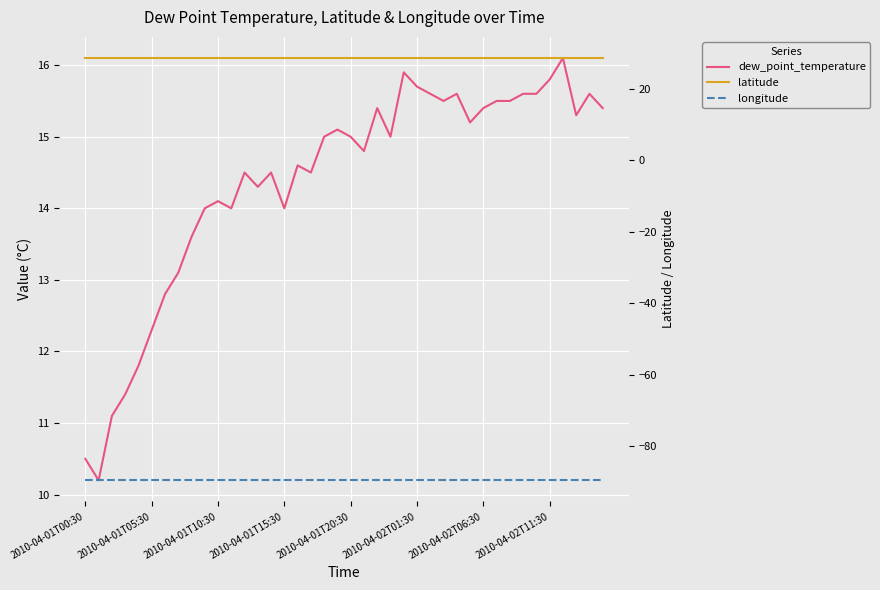

What is the average value of the dew_point_temperature series?

14.4